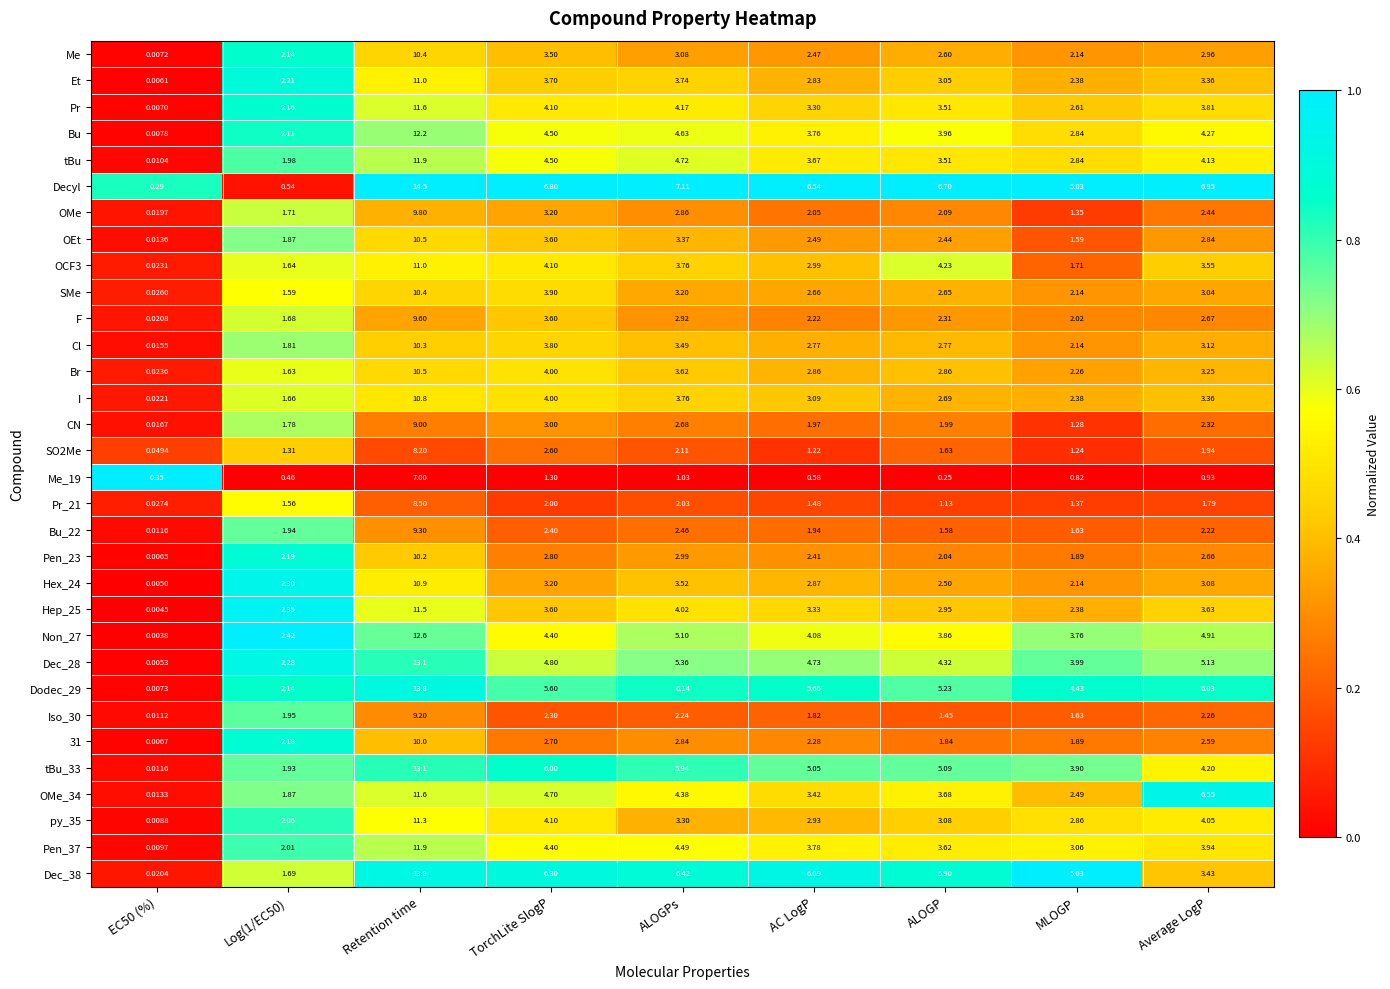

At how many categories does at least one series exceed 0?

9